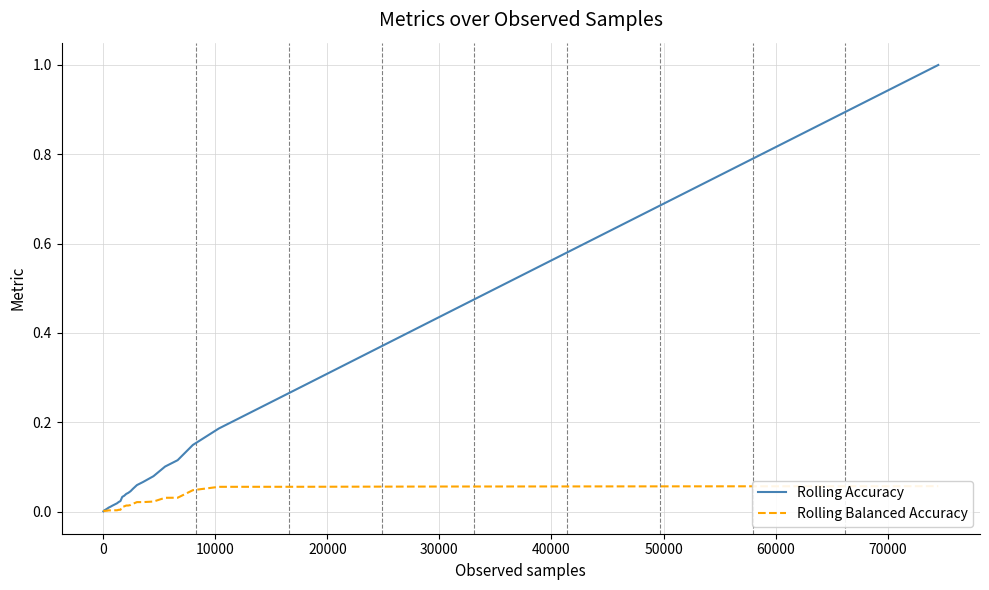

What is the difference between the maximum and minimum values in the Rolling Accuracy series?

1.0